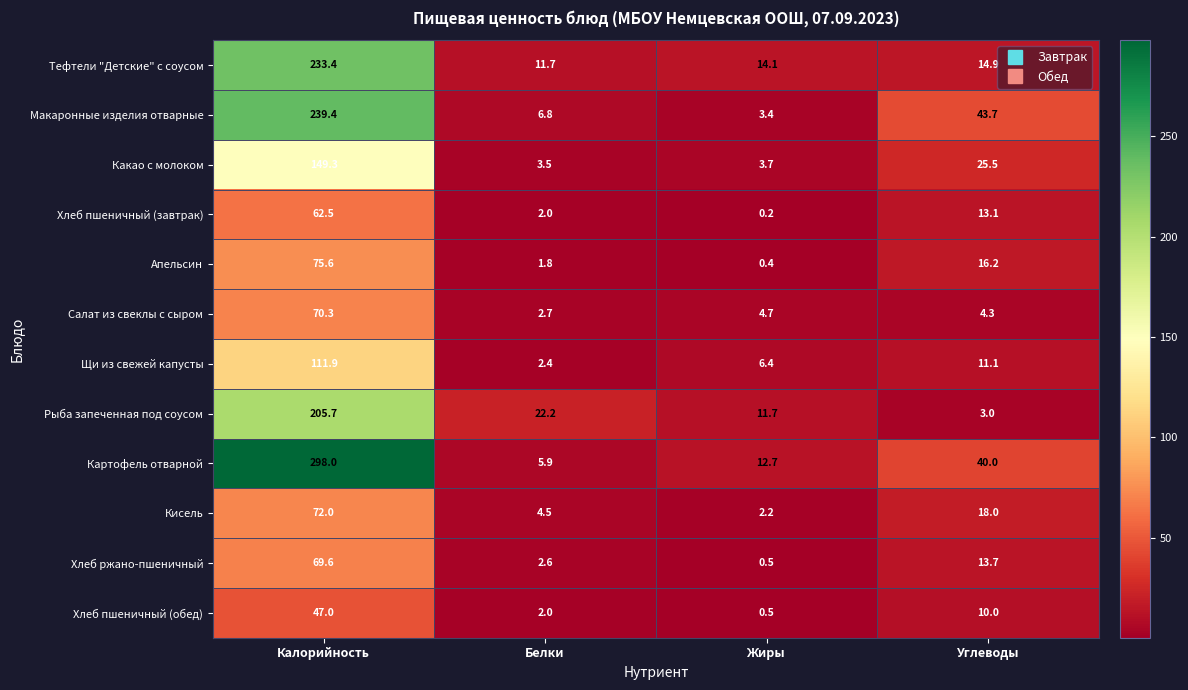

At which category is the sum across all series the highest?

Калорийность